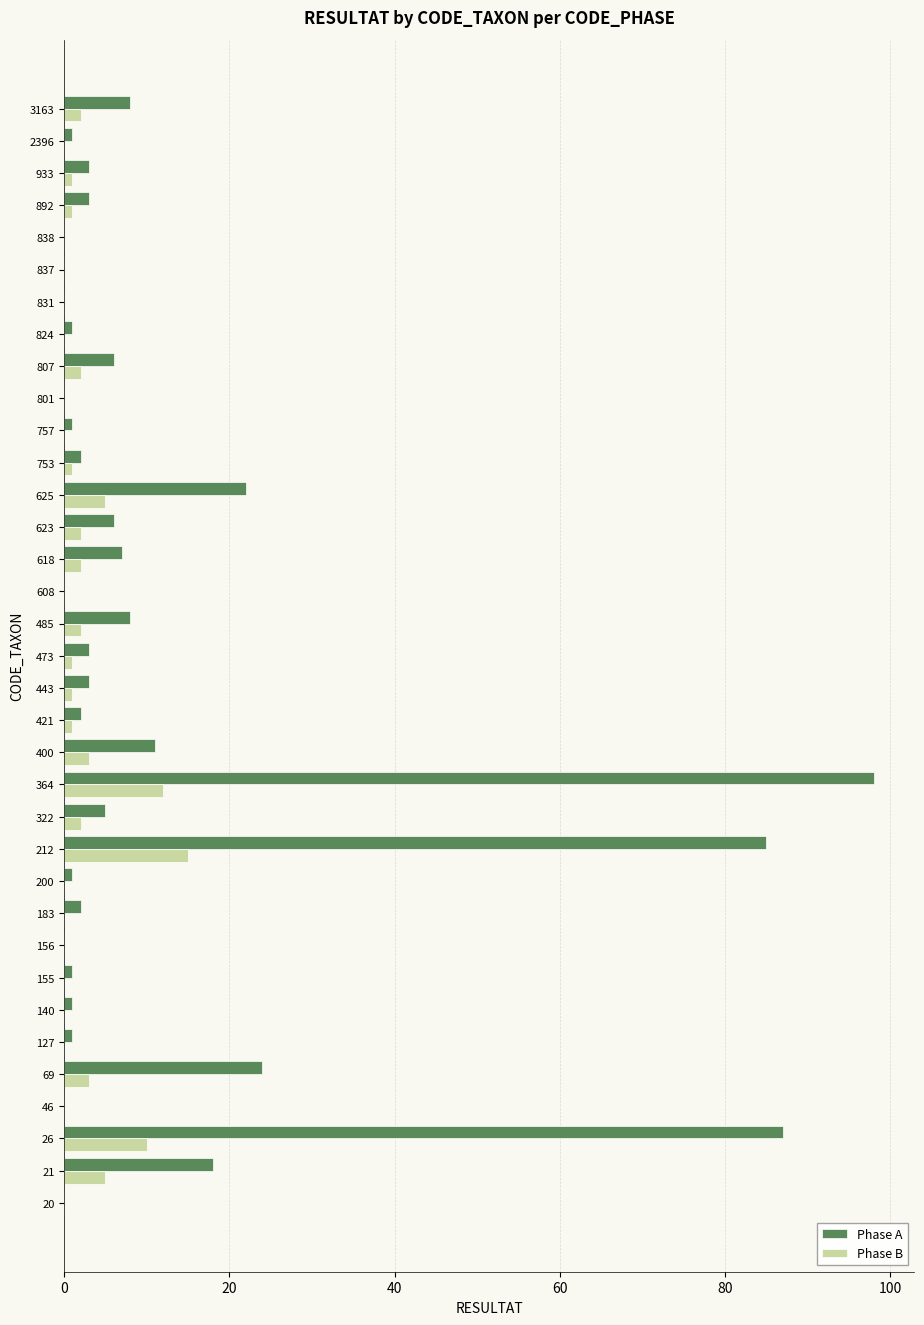

How many series are shown in this chart?

2